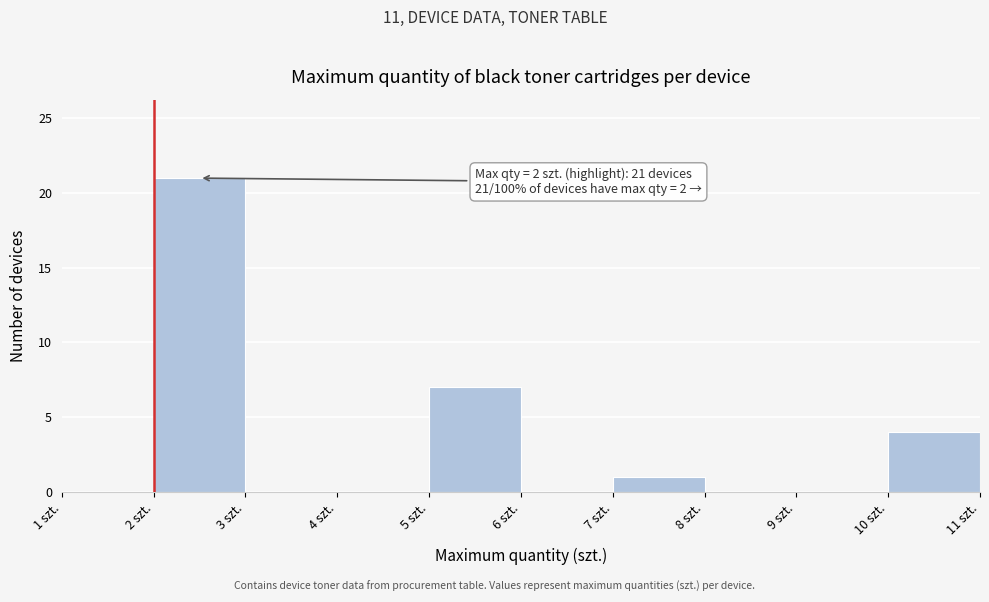

Over which range of the x-axis is the bar tallest?

2 to 3